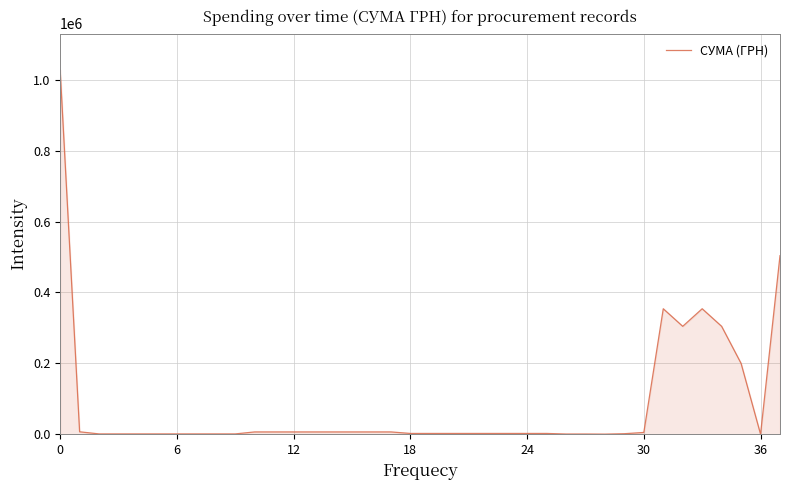

What is the maximum value shown in the chart?

1027781.9